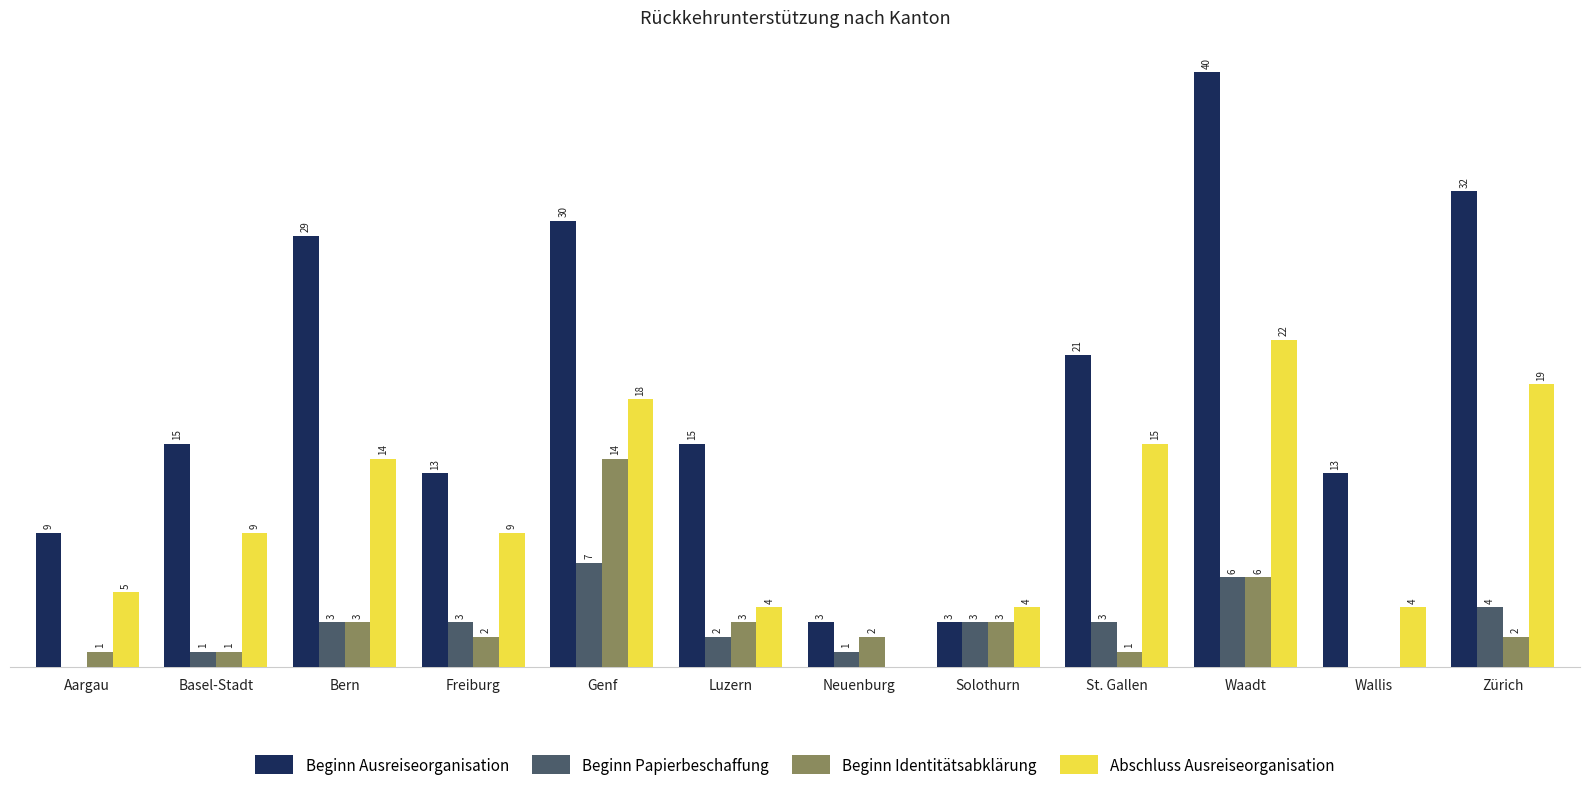

Which series changed the most between St. Gallen and Waadt?

Beginn Ausreiseorganisation